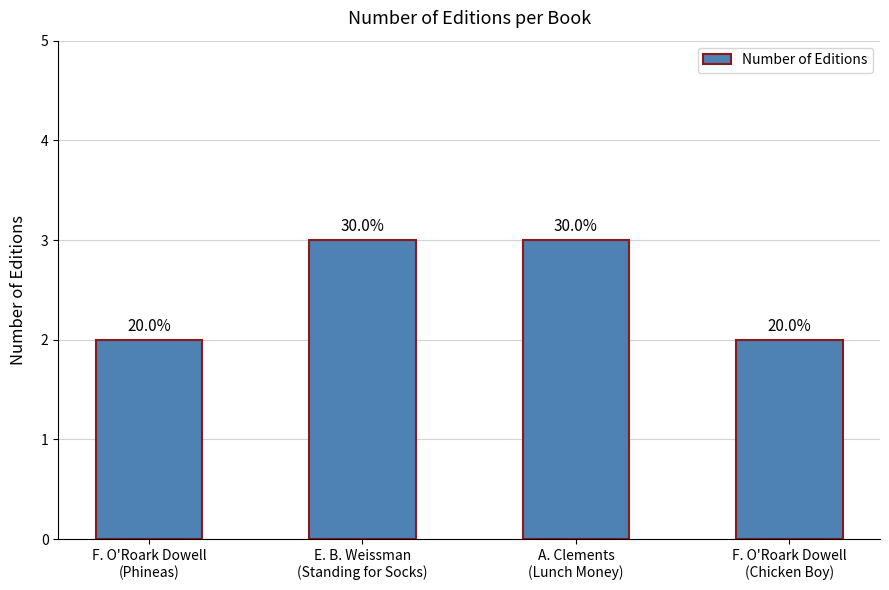

Approximately how many times larger is the value at F. O'Roark Dowell
(Phineas) compared to A. Clements
(Lunch Money)?

0.7